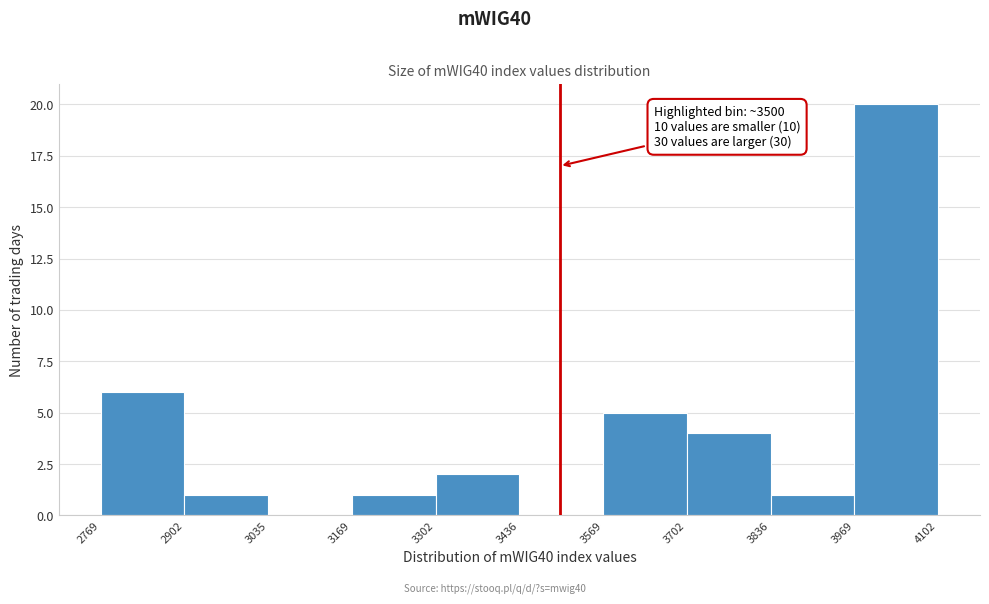

Which range on the x-axis has the tallest bar?

3969 to 4102